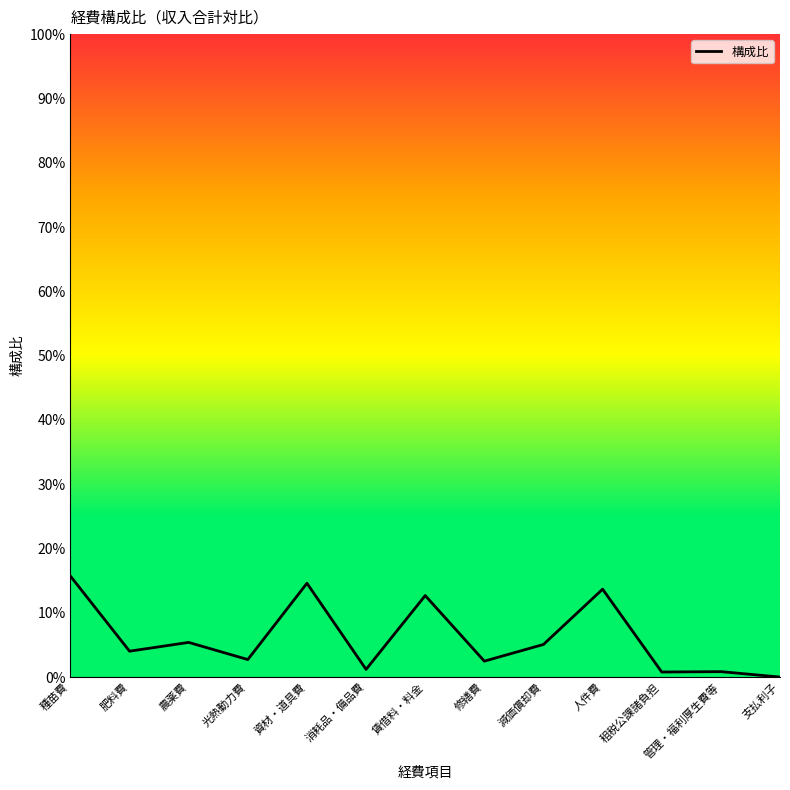

True or false: the data has more than 1 interior local peaks.

True